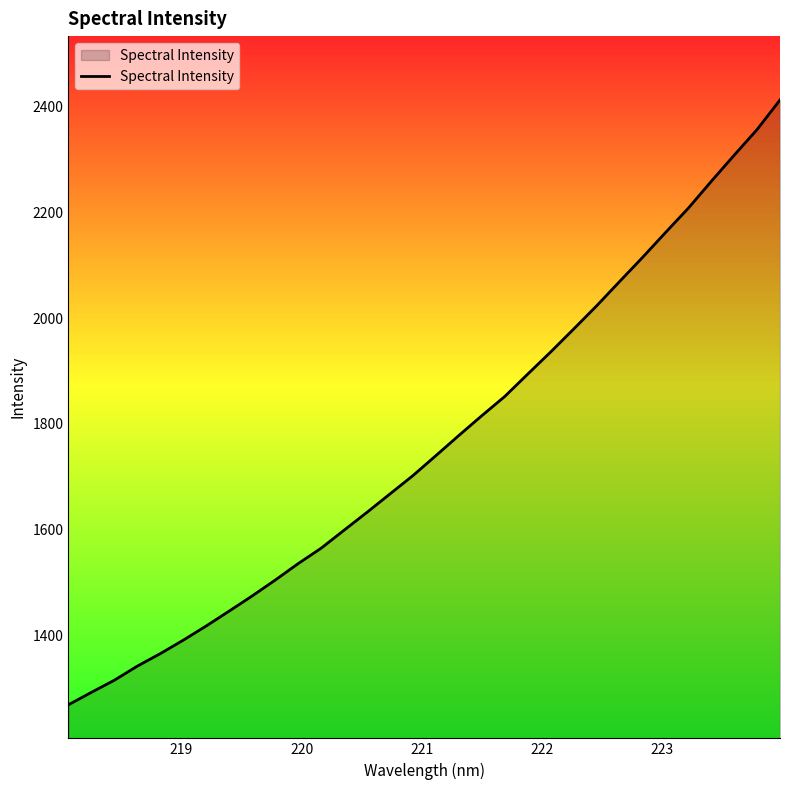

How many values are below 1740?

16